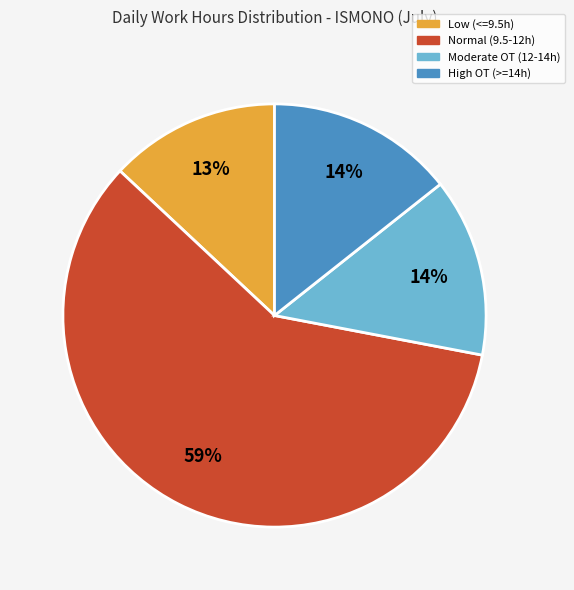

Which category has the smallest portion of the pie?

Low (<=9.5h)